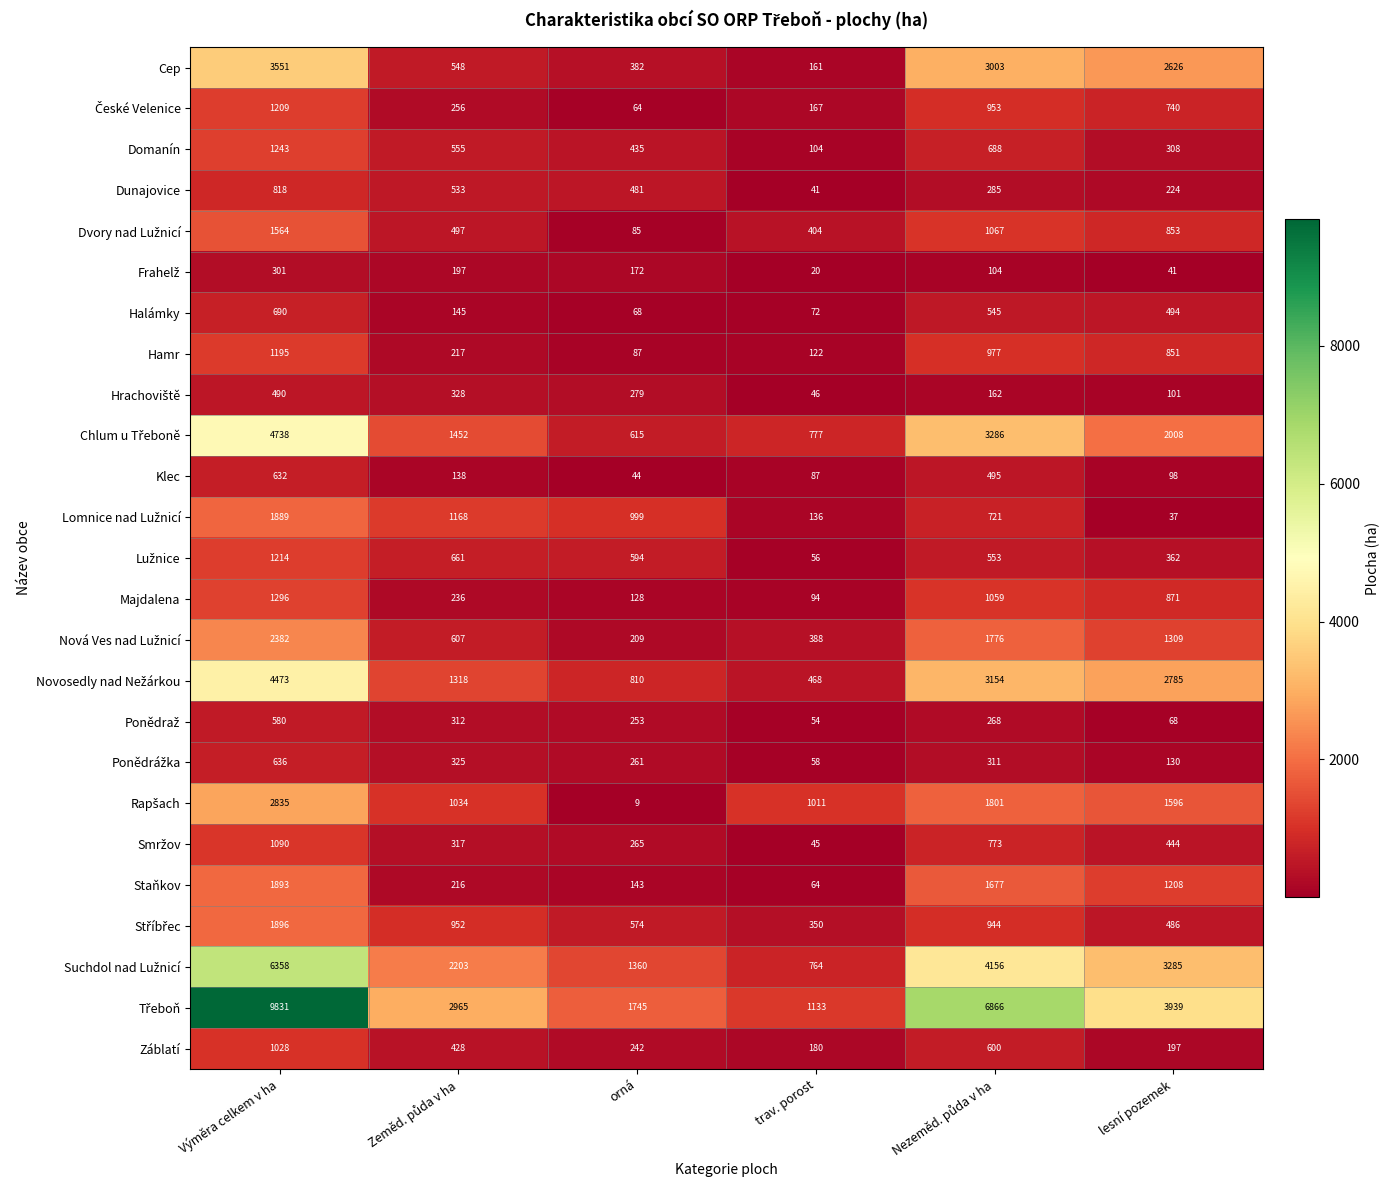

What is the maximum value shown in the chart?

9831